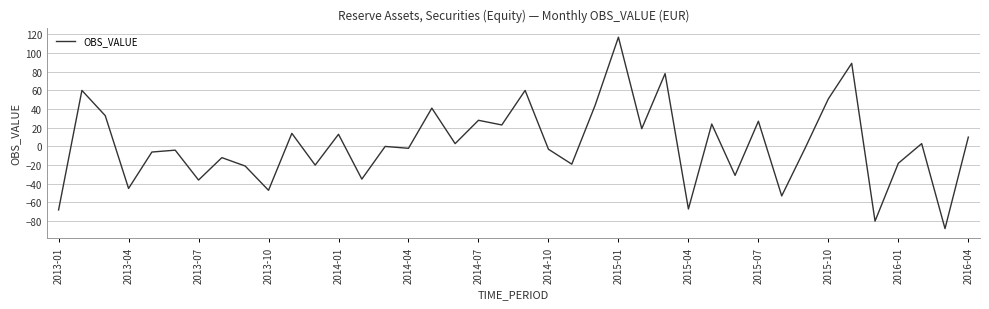

What is the greatest value displayed?

117